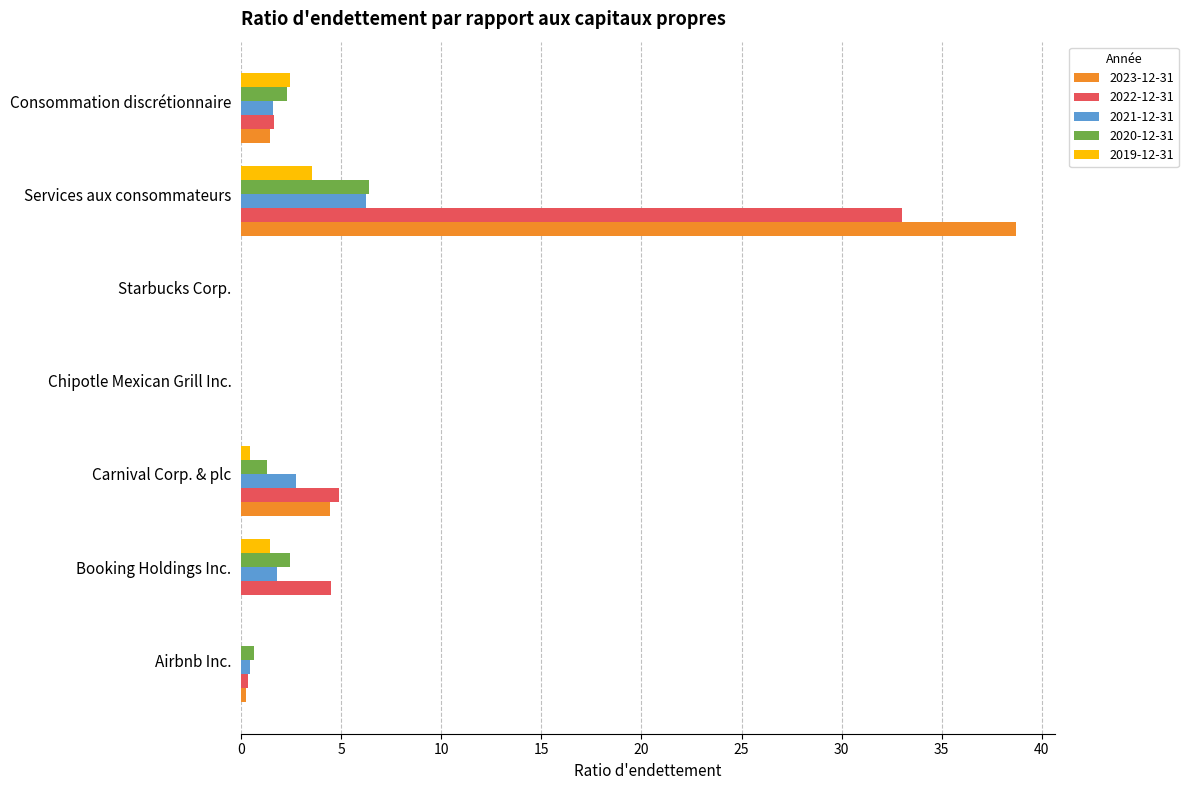

Which series changed the most between Carnival Corp. & plc and Consommation discrétionnaire?

2022-12-31